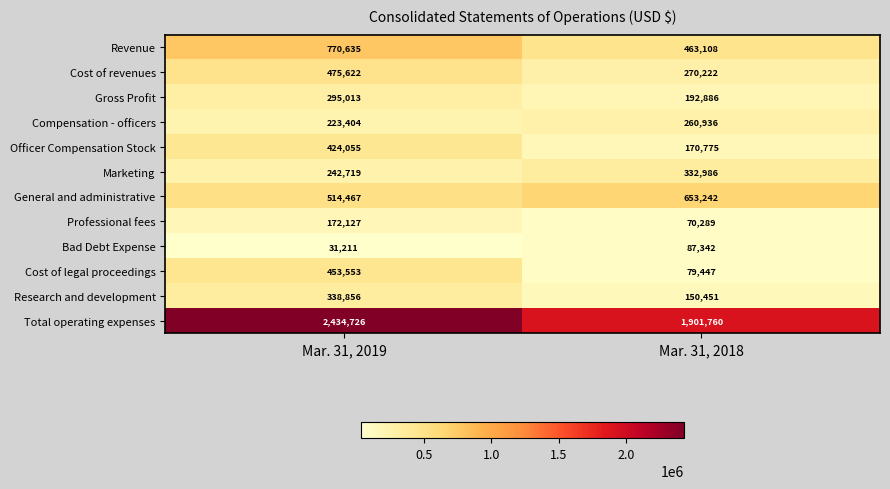

Between Mar. 31, 2019 and Mar. 31, 2018, which series saw the biggest shift?

Total operating expenses